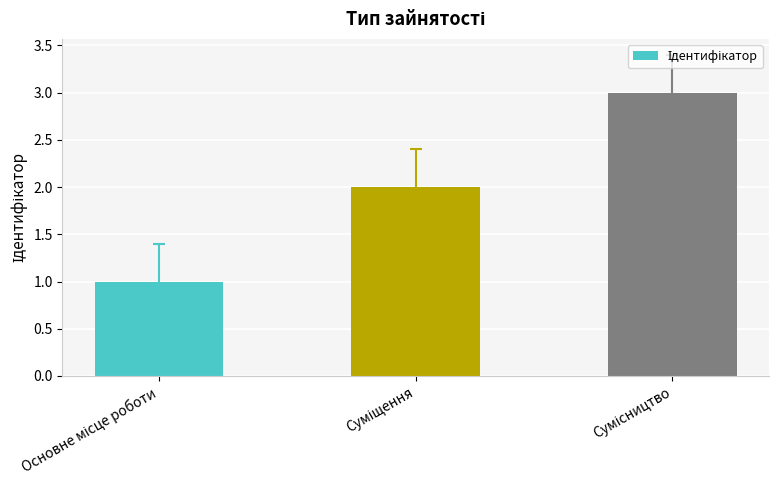

What is the maximum value shown in the chart?

3